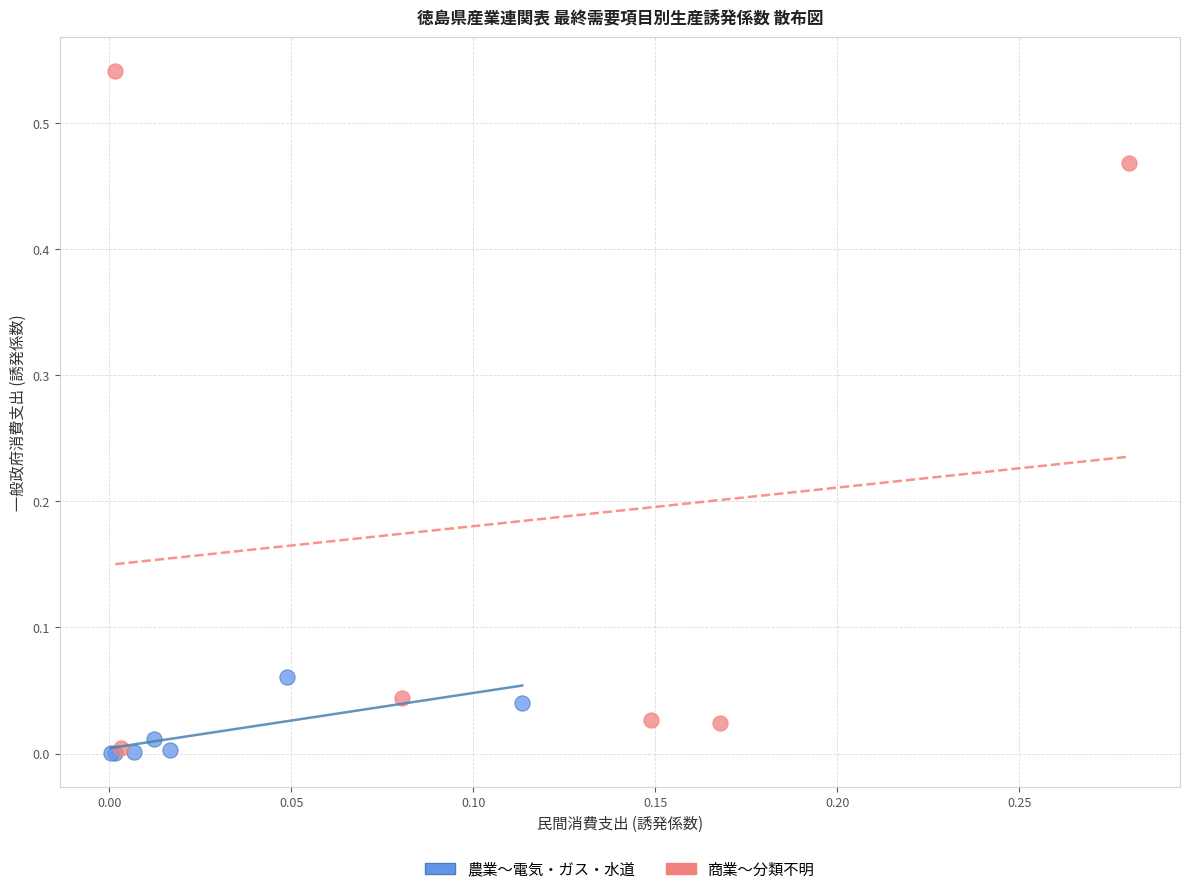

Which series has the largest Y range (max minus min)?

商業〜分類不明